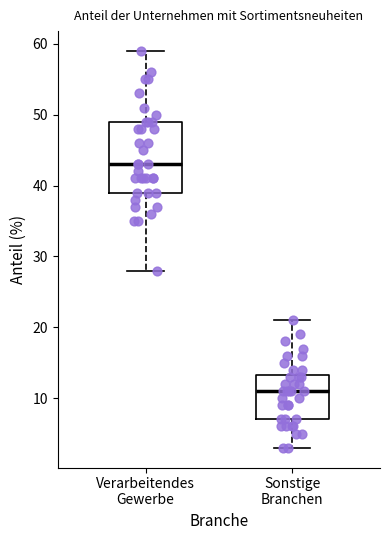

Which box is the tallest, from its lower edge to its upper edge?

Verarbeitendes Gewerbe